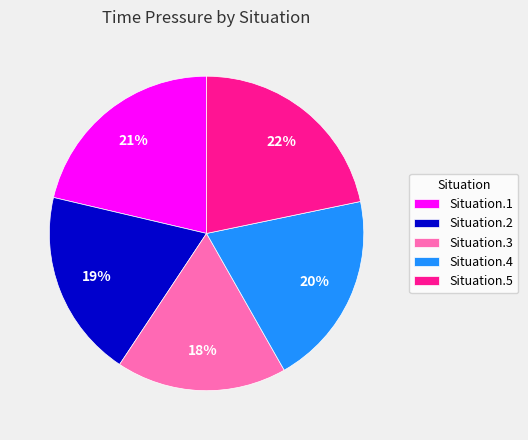

Do Situation.2 and Situation.4 together represent more than half of the pie?

No